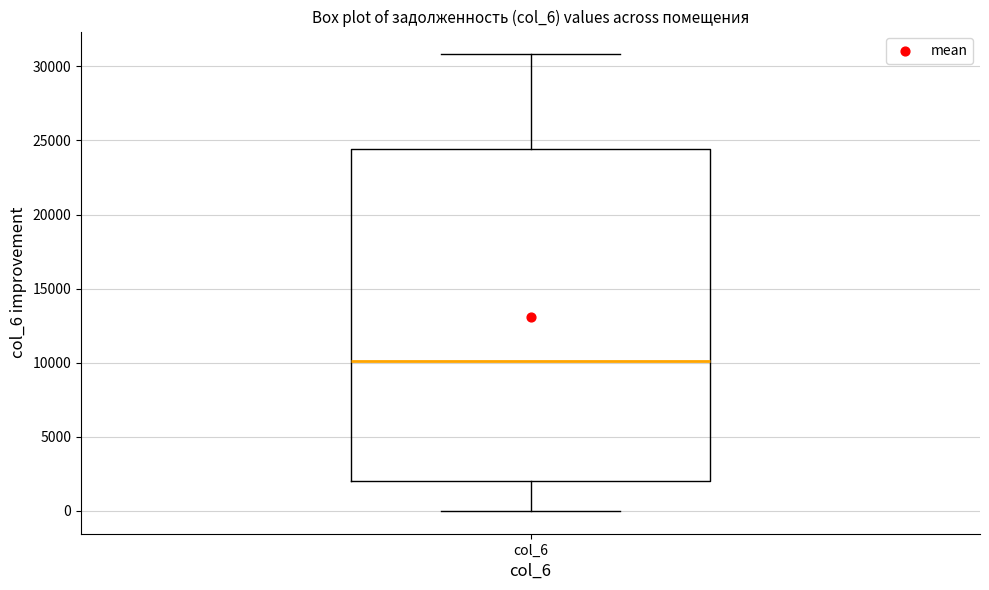

Transcribe this box plot: give where the median line is, the range the box spans, and where the two whiskers end, as read against the y-axis. The values are not printed on the chart, so give them approximately, as read against the axis.

median 10000, box 2000 to 24500, whiskers 0 to 31000